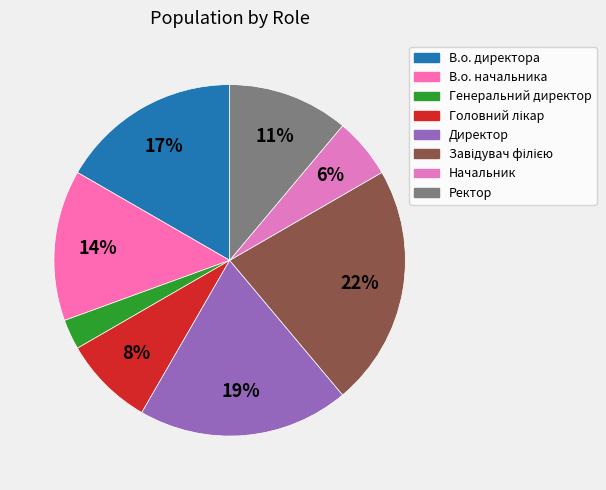

Does Начальник account for over 50% of the chart?

No